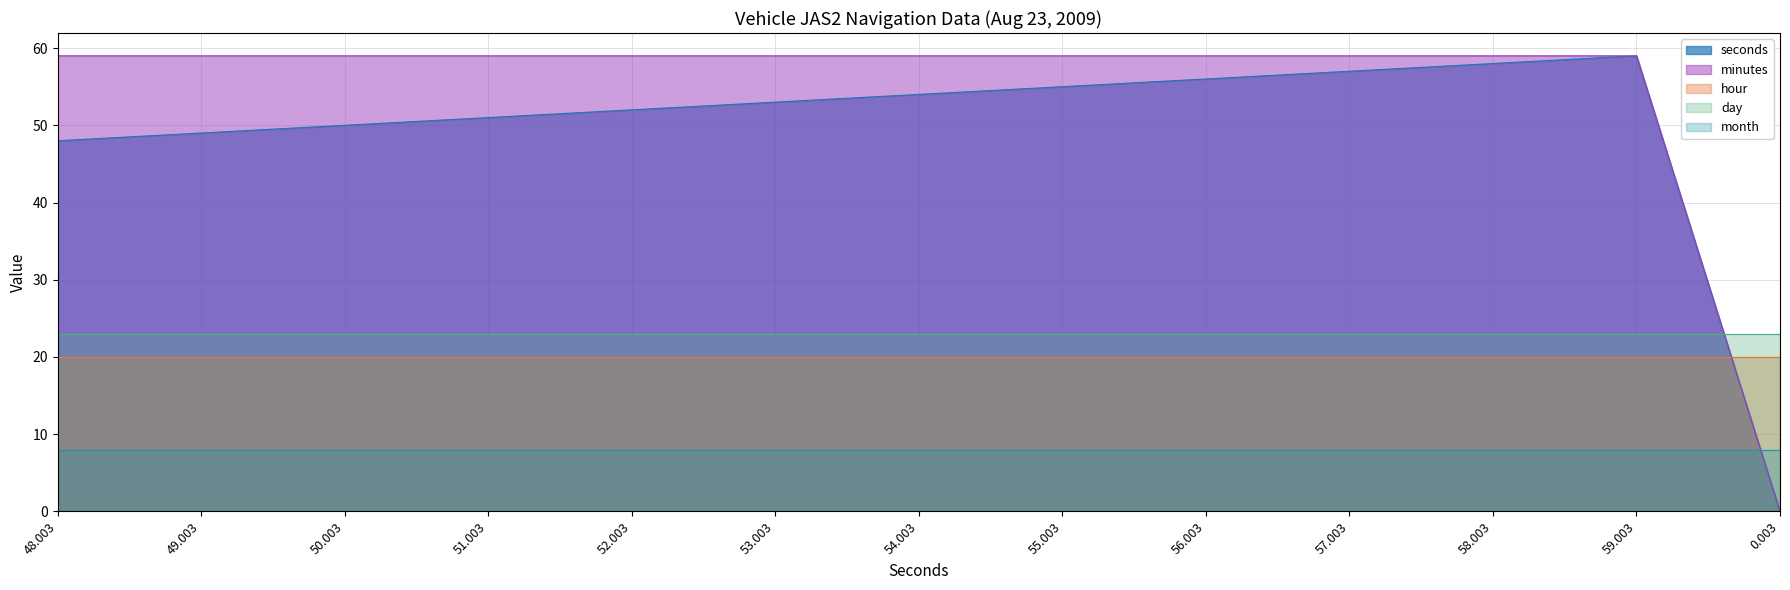

What is the value of the day point at the 5th from the left?

23.0